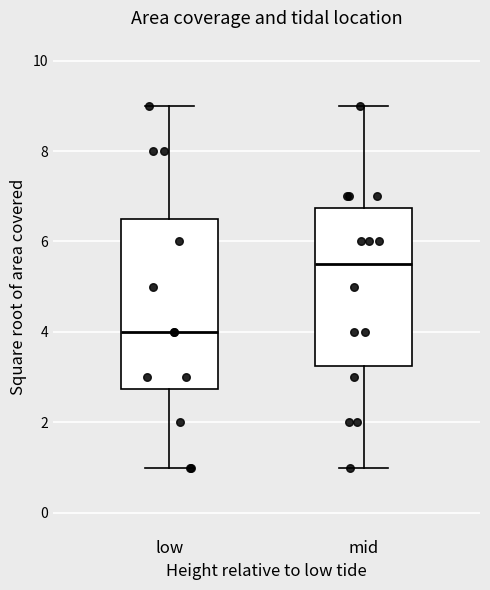

Reading left to right, transcribe this box plot: for each box, give where its median line is, the range the box spans, and where its two whiskers end, as read against the y-axis. The values are not printed on the chart, so give them approximately, as read against the axis.

low: median 4.0, box 2.8 to 6.6, whiskers 1.0 to 9.0
mid: median 5.6, box 3.2 to 6.8, whiskers 1.0 to 9.0